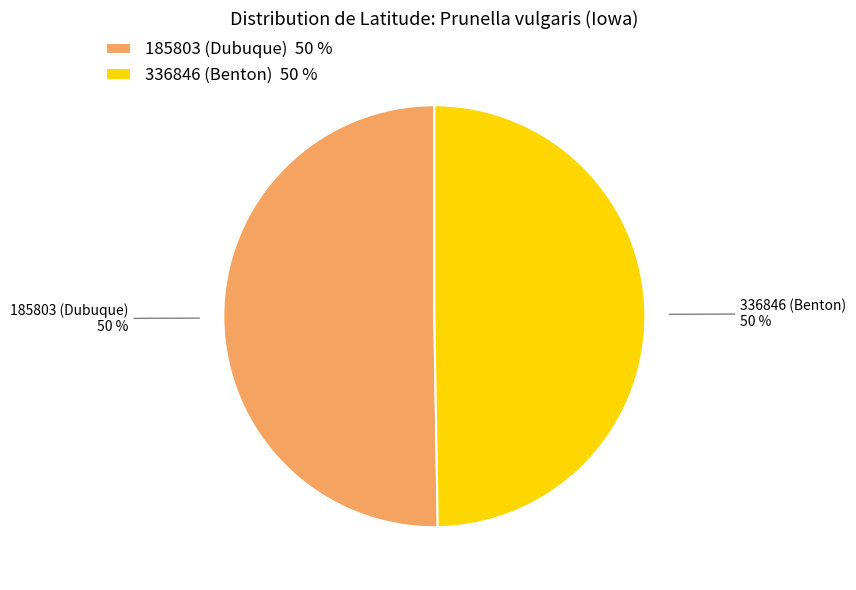

The 185803 (Dubuque) slice represents 43% of the pie. True or false?

False